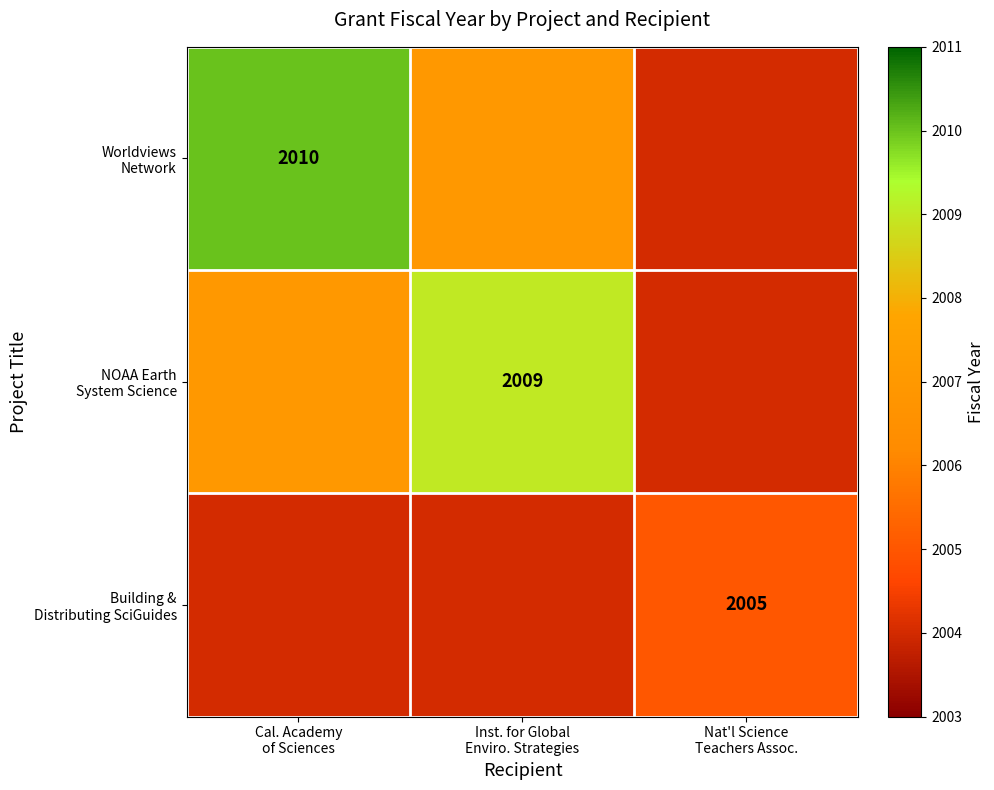

What is the sum of all Building & Distributing SciGuides values?

6013